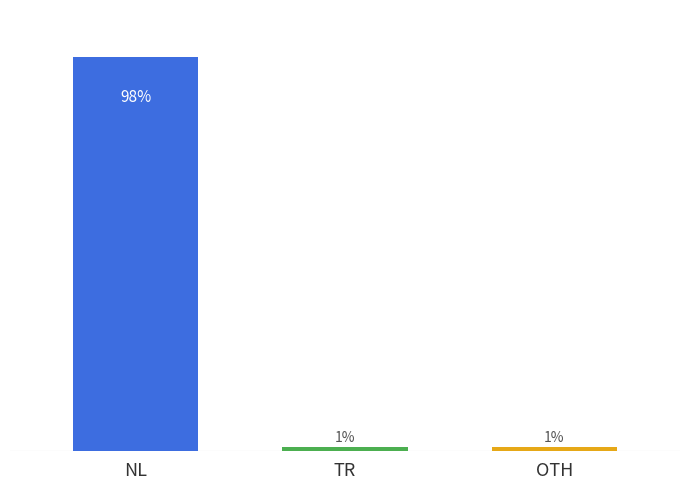

Between OTH and NL, which is larger?

NL